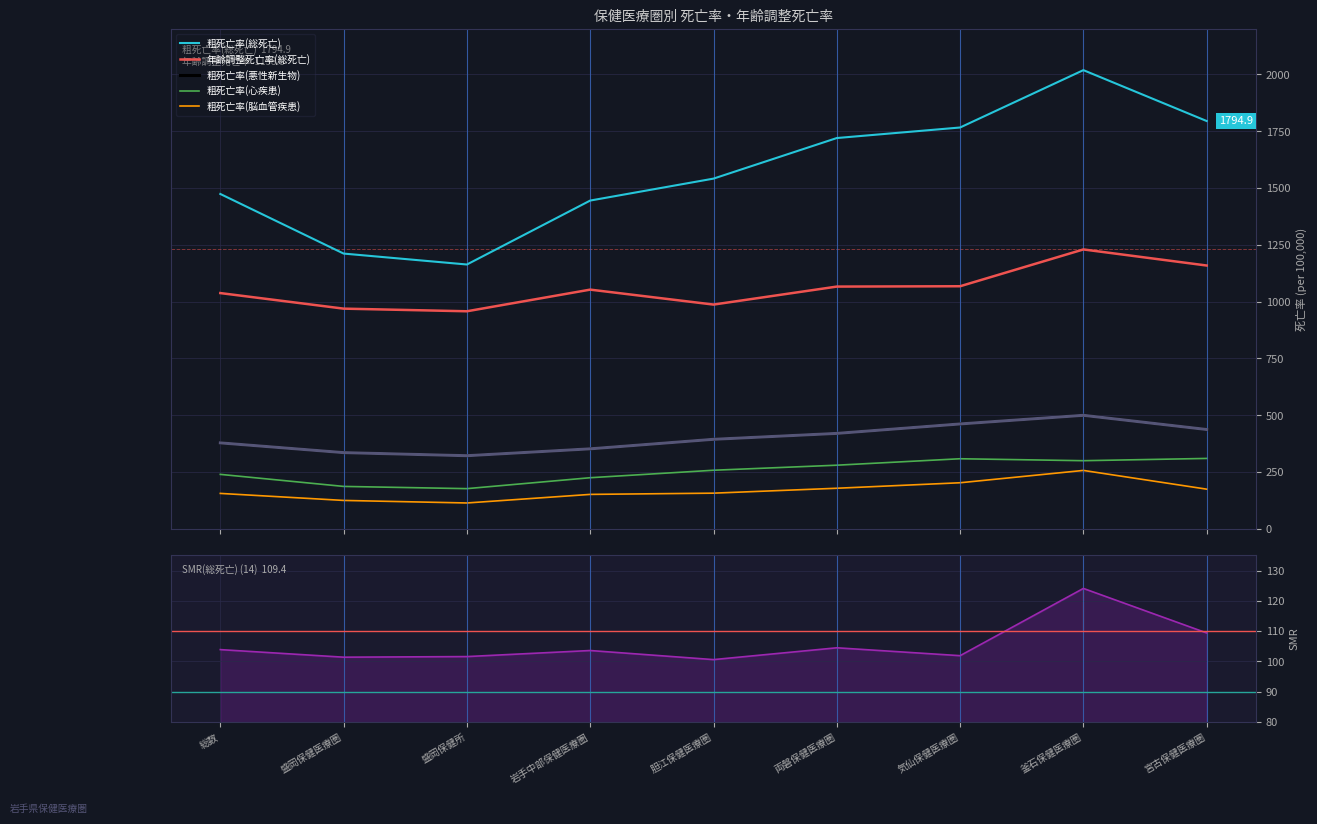

What is the label of the 7th point from the right?

盛岡保健所